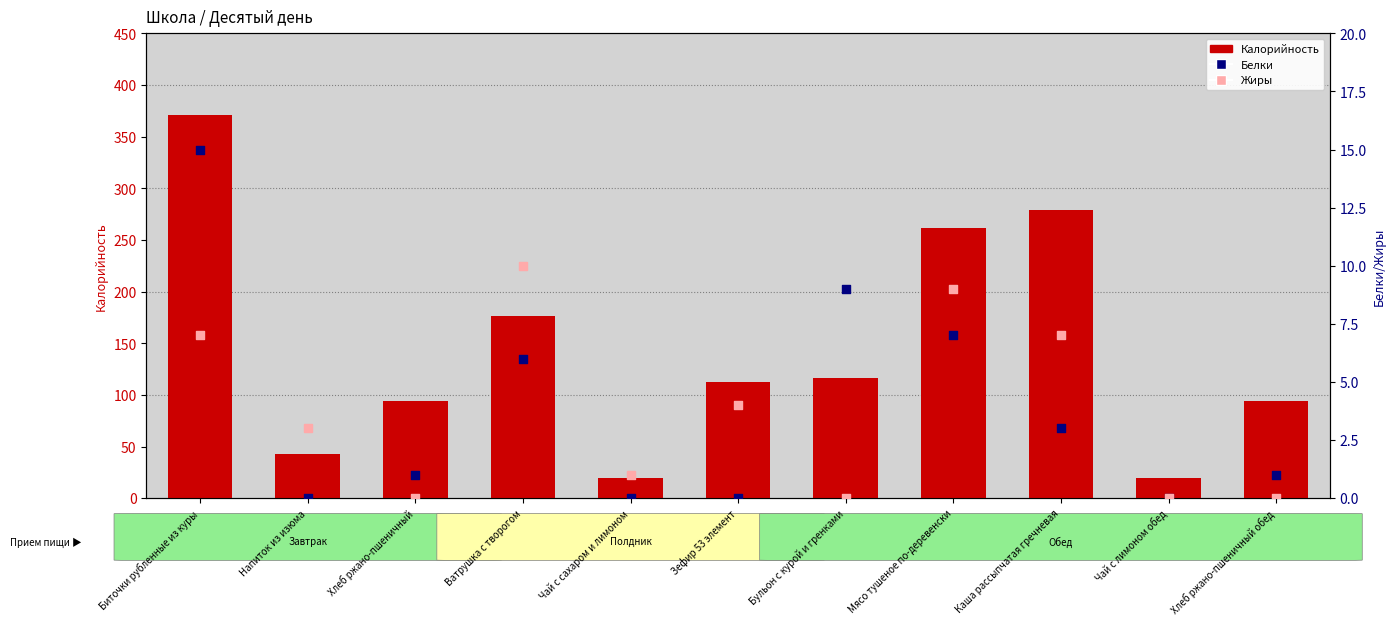

Which series reaches the maximum Y coordinate?

Калорийность